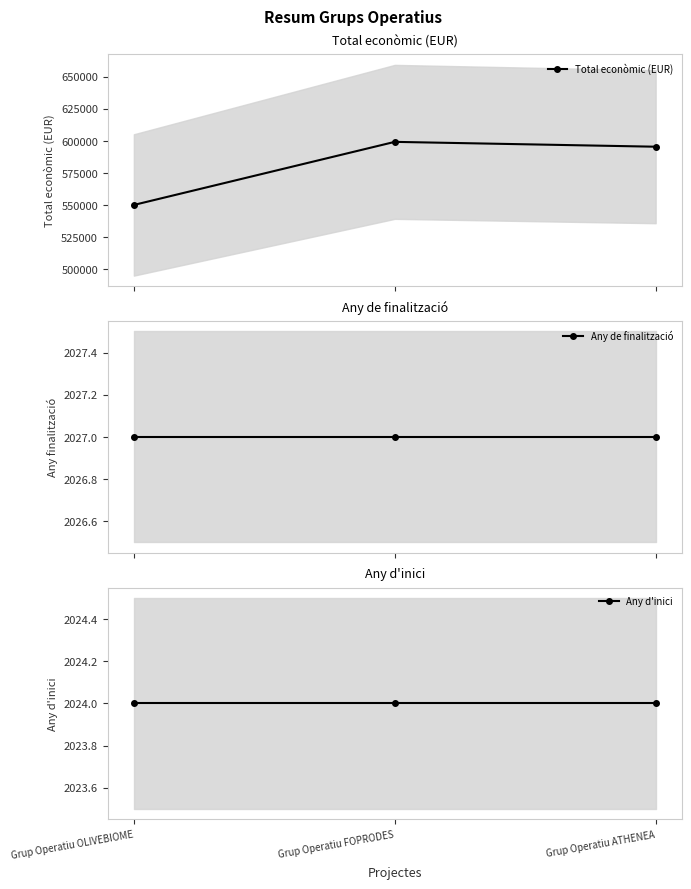

Is it true that Any de finalització equals 2941 at Grup Operatiu FOPRODES?

False